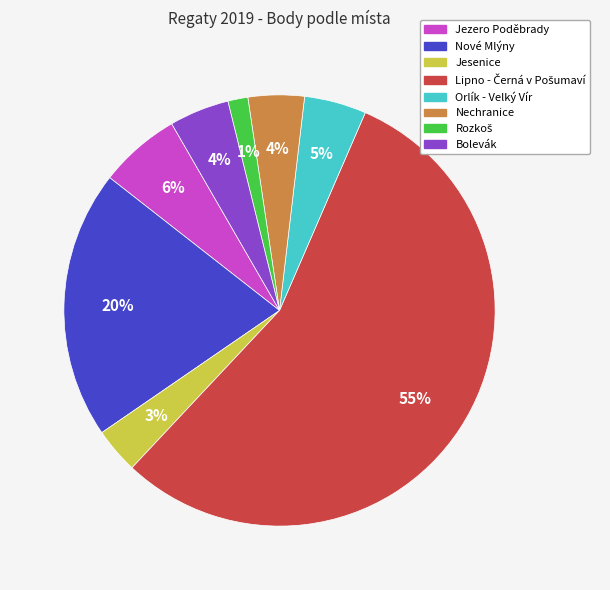

Is there a majority slice in this chart?

Yes